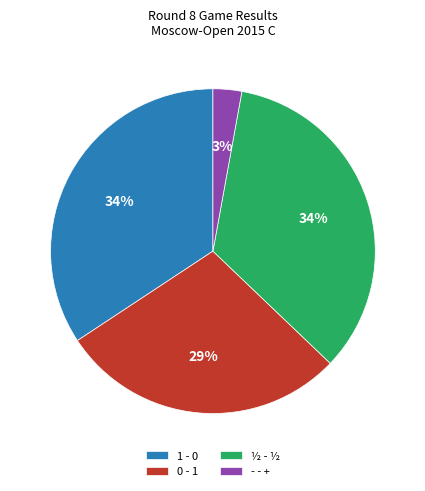

What is the smallest slice in the pie chart?

- - +